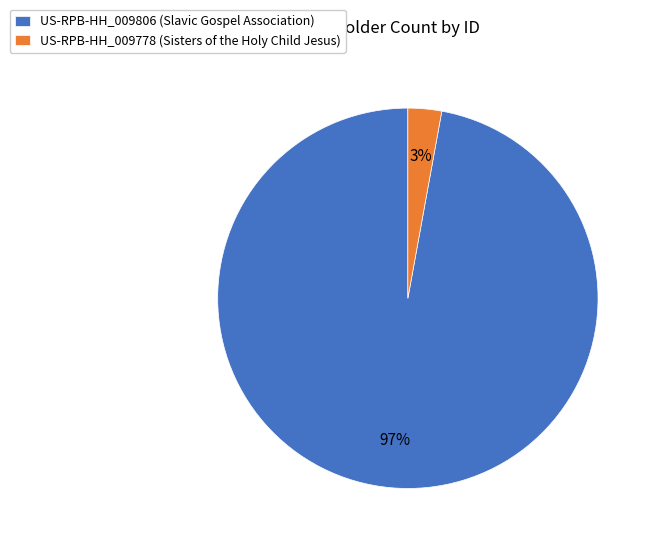

How many segments does this pie chart have?

2